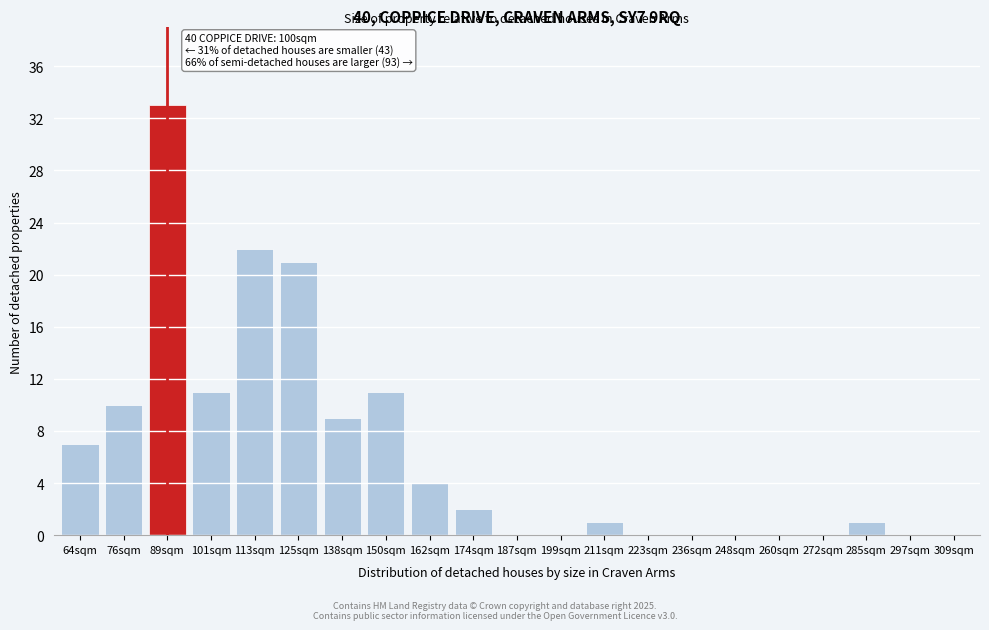

Reading right to left, extract all data points from this chart.

309sqm=0	297sqm=0	285sqm=1	272sqm=0	260sqm=0	248sqm=0	236sqm=0	223sqm=0	211sqm=1	199sqm=0	187sqm=0	174sqm=2	162sqm=4	150sqm=11	138sqm=9	125sqm=21	113sqm=22	101sqm=11	89sqm=33	76sqm=10	64sqm=7